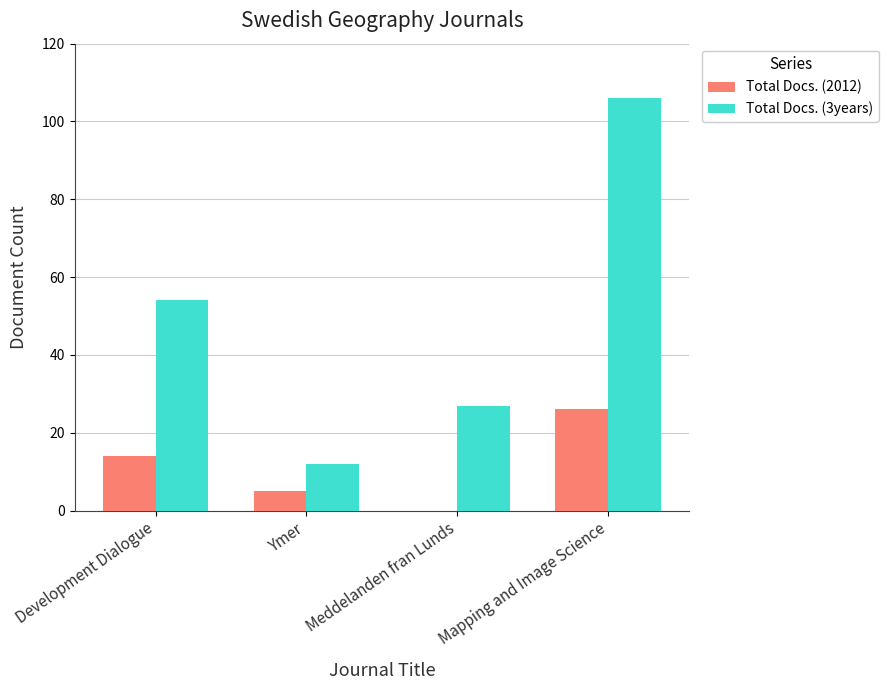

What is the average value of the Total Docs. (2012) series?

11